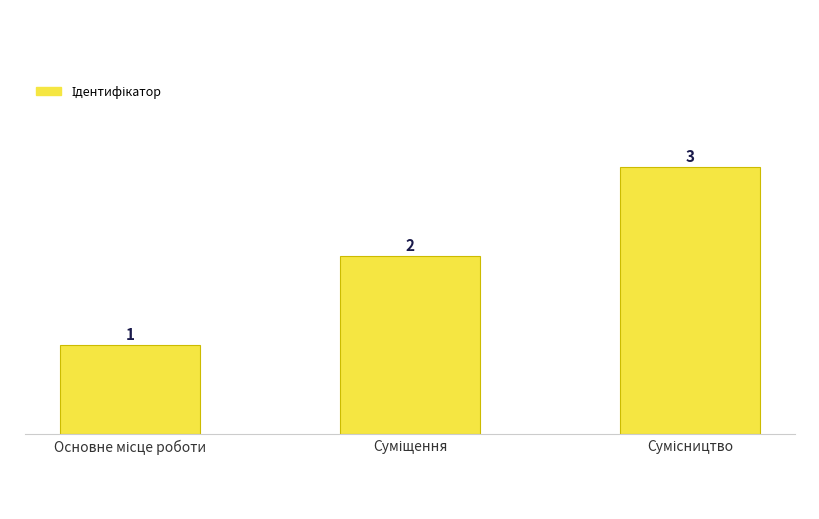

How many bars are there in total?

3